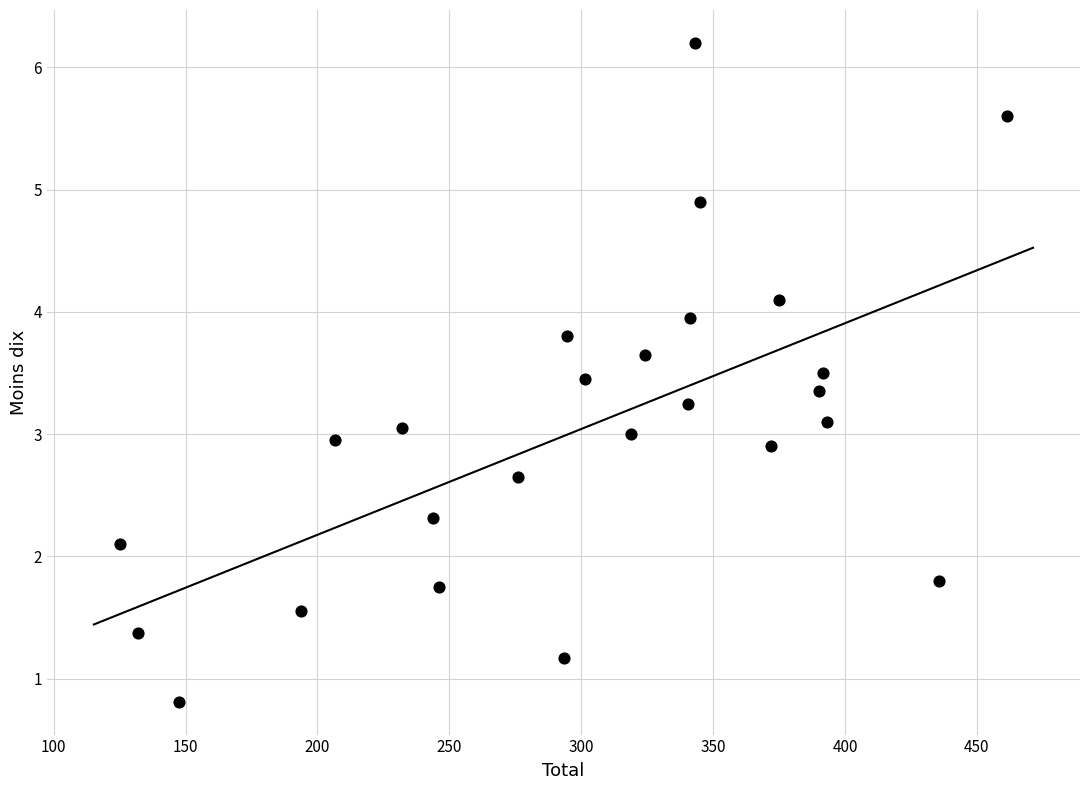

What is the range of X values (max minus min)?

336.0